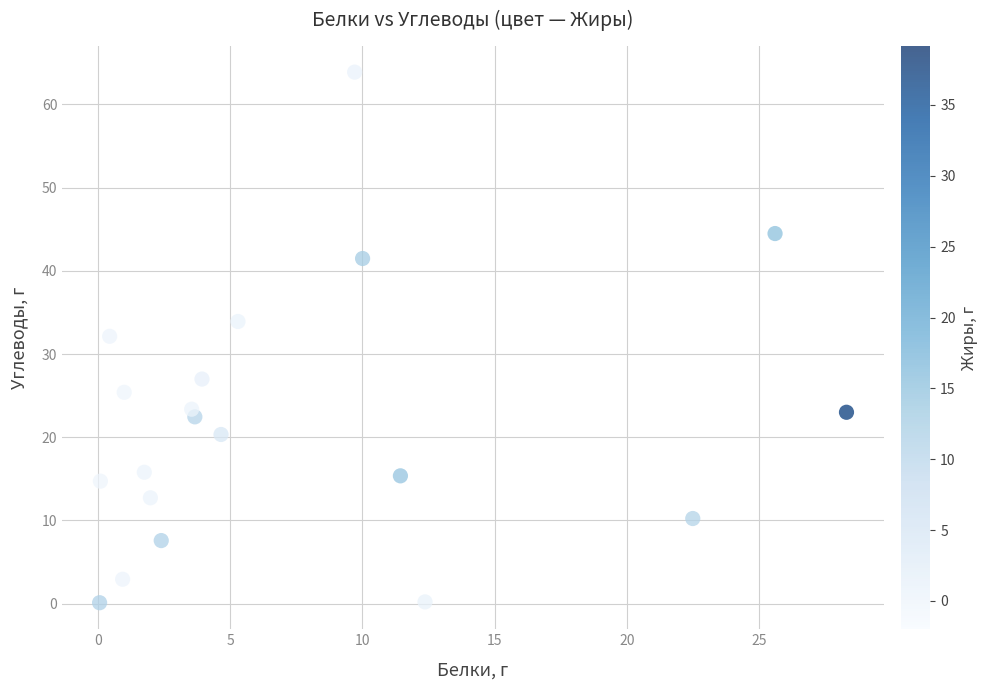

What is the range of X values (max minus min)?

28.2